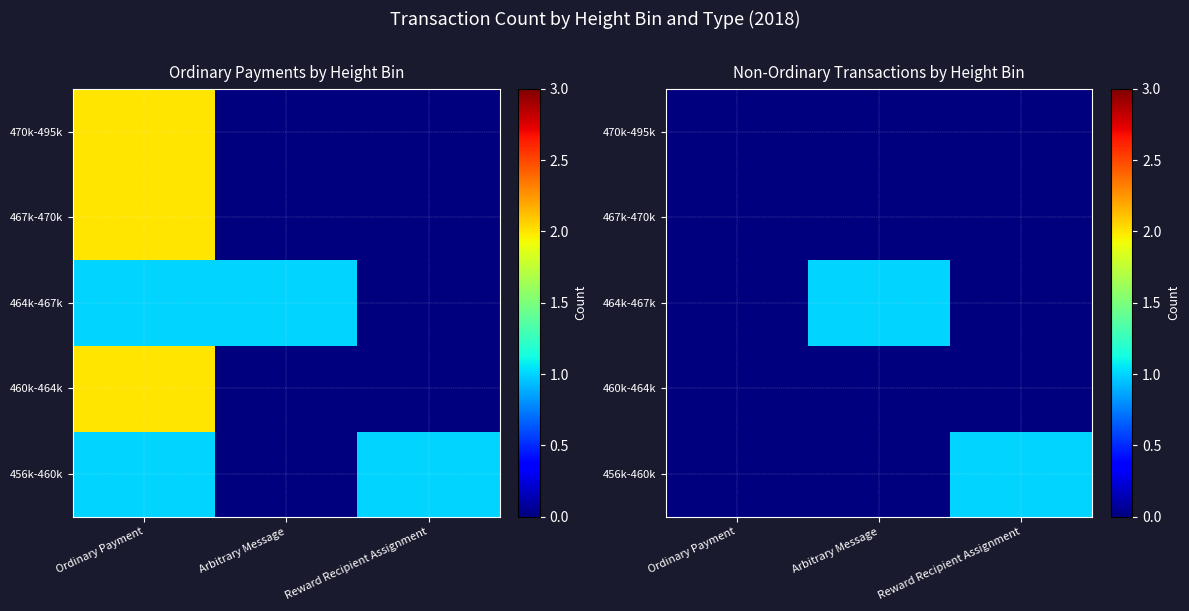

True or false: 460k-464k has a value of 0 at Ordinary Payment.

True